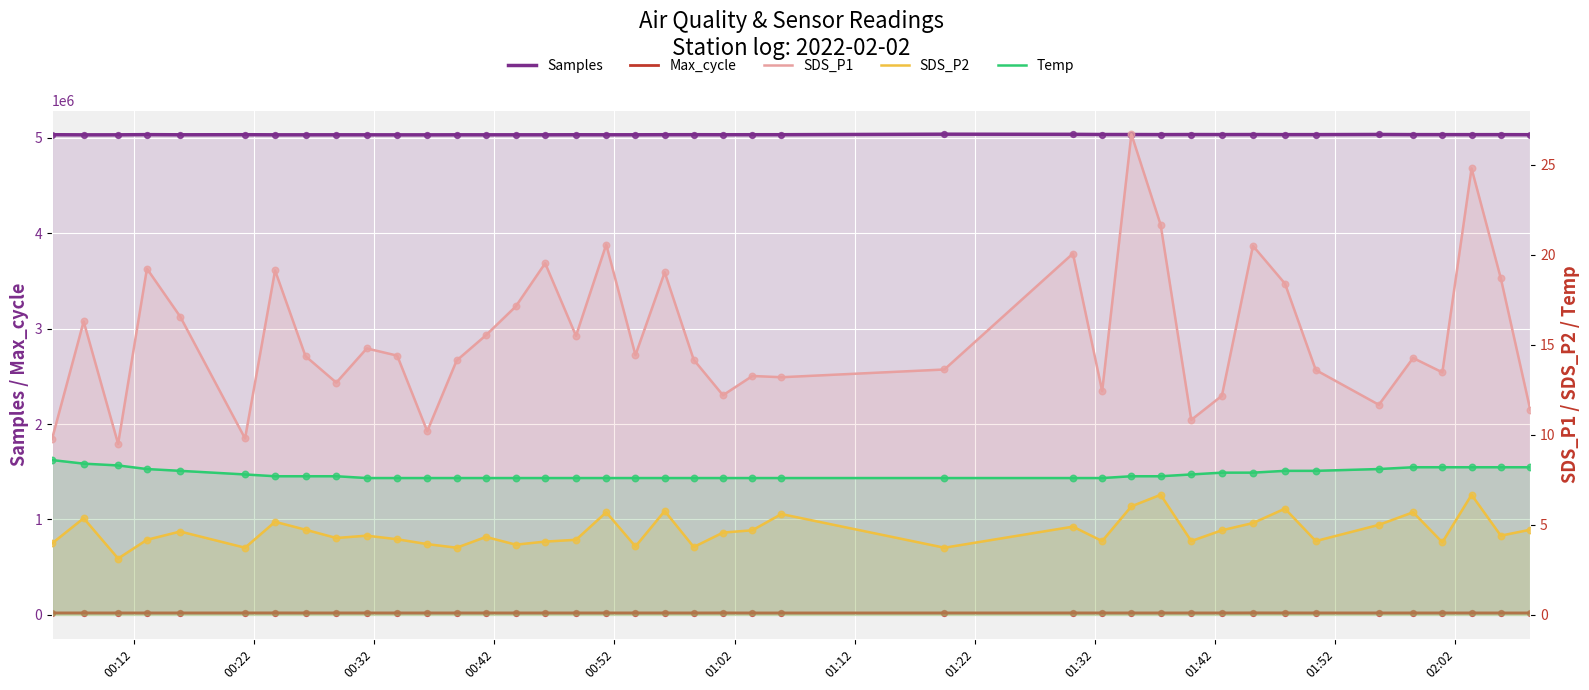

At how many categories does at least one series exceed 1418058?

40